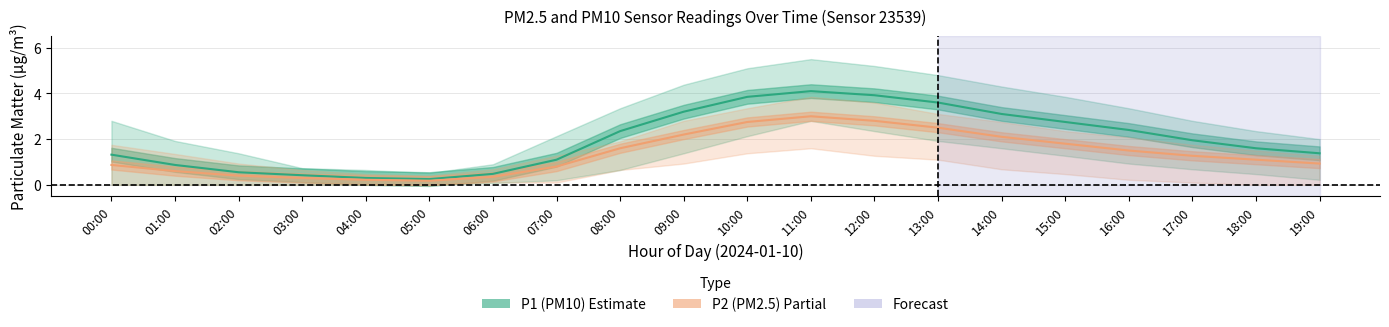

Is it true that P2 equals 0.3 at 06:00?

True